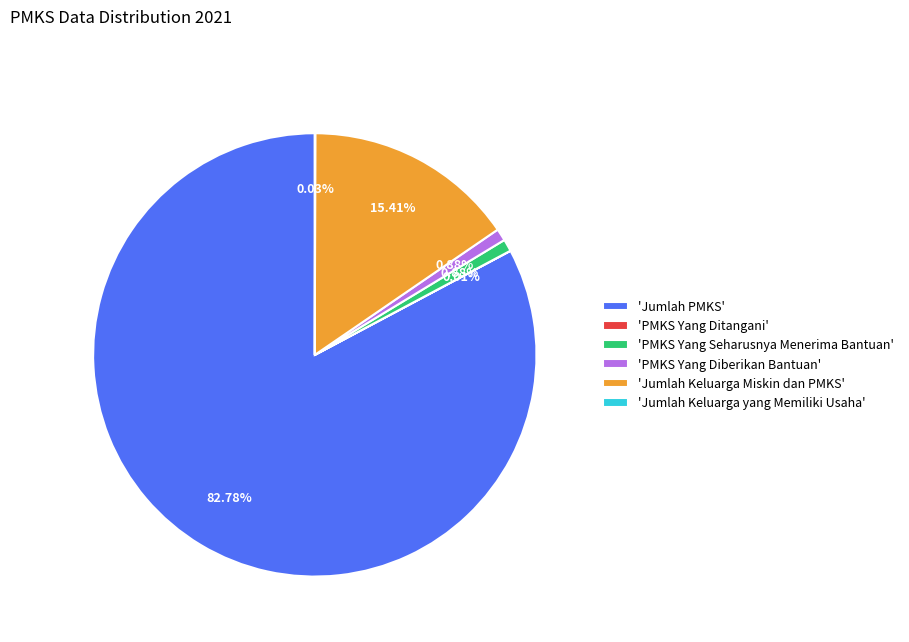

Does 'PMKS Yang Seharusnya Menerima Bantuan' represent more than half of the total?

No